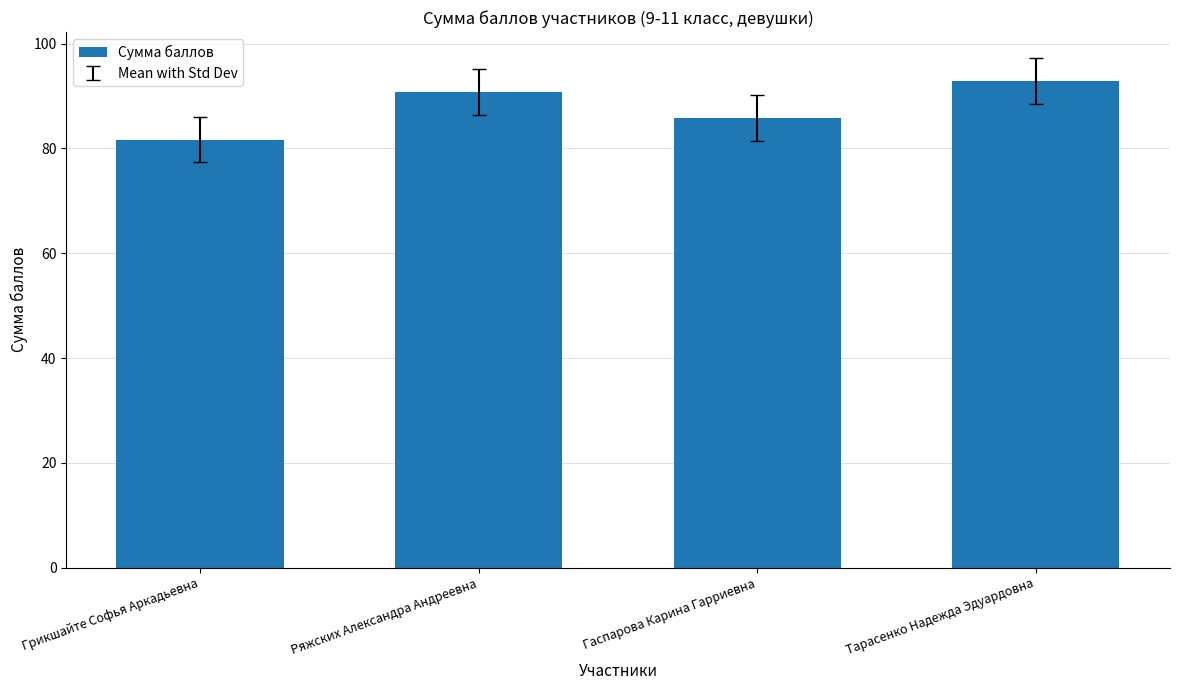

How many series are shown in this chart?

1